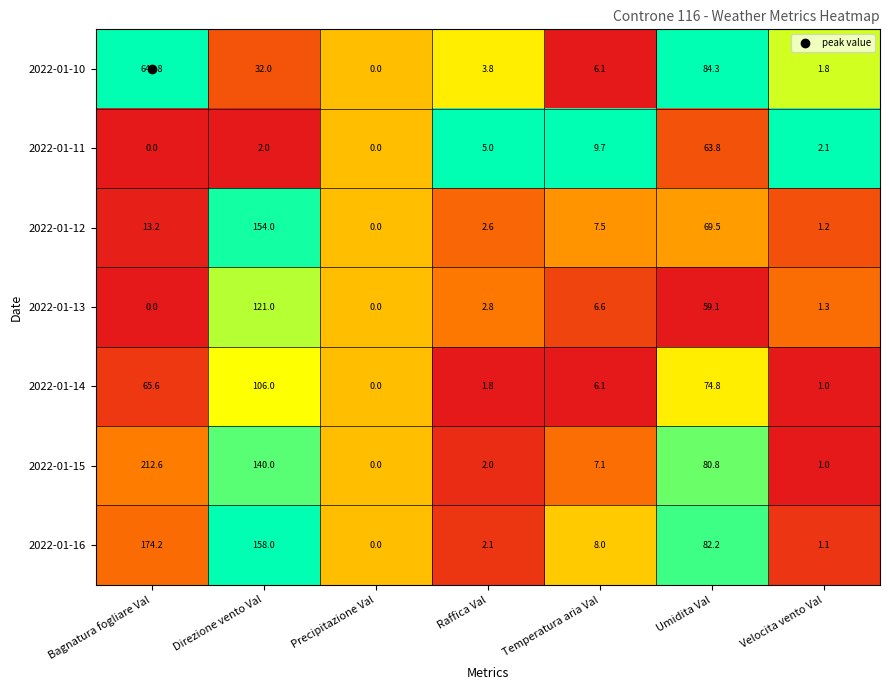

Rank the series at Umidita Val from highest to lowest value.

2022-01-10, 2022-01-16, 2022-01-15, 2022-01-14, 2022-01-12, 2022-01-11, 2022-01-13